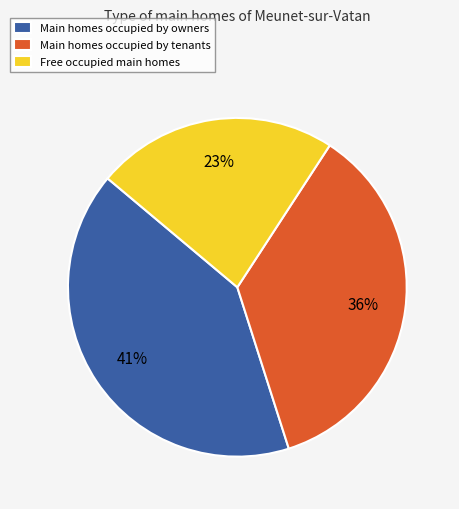

Between Free occupied main homes and Main homes occupied by tenants, which is larger?

Main homes occupied by tenants